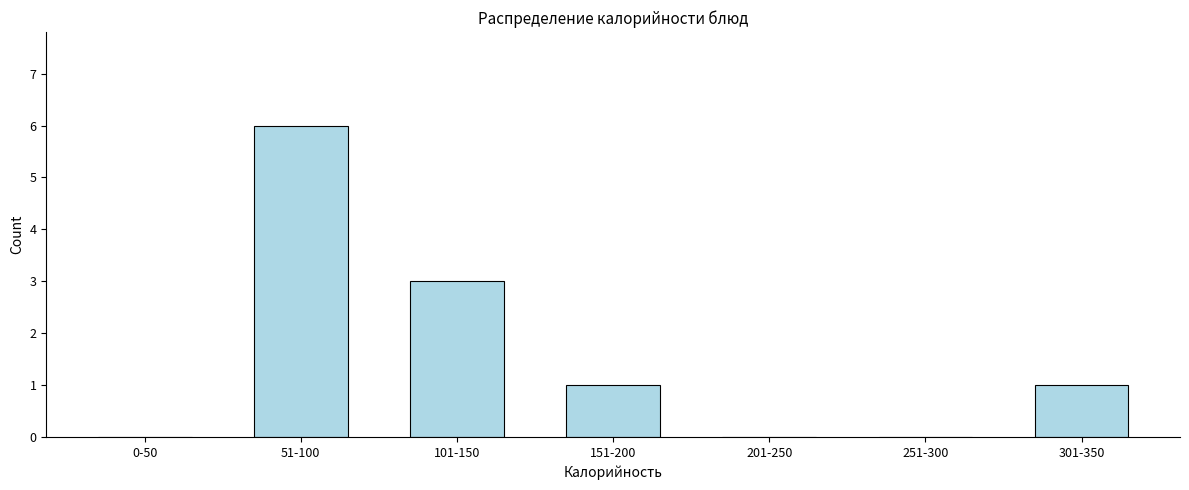

Reading left to right, list all the values displayed in this chart.

0-50=0	51-100=6	101-150=3	151-200=1	201-250=0	251-300=0	301-350=1